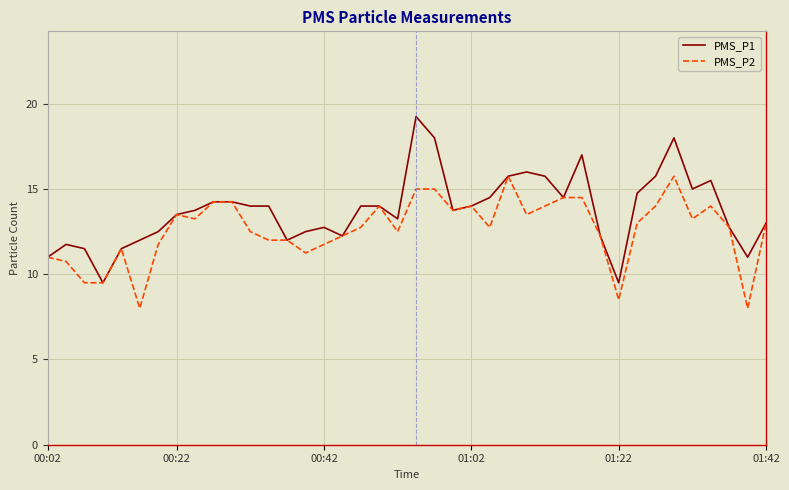

Which series has the widest spread of values?

PMS_P1